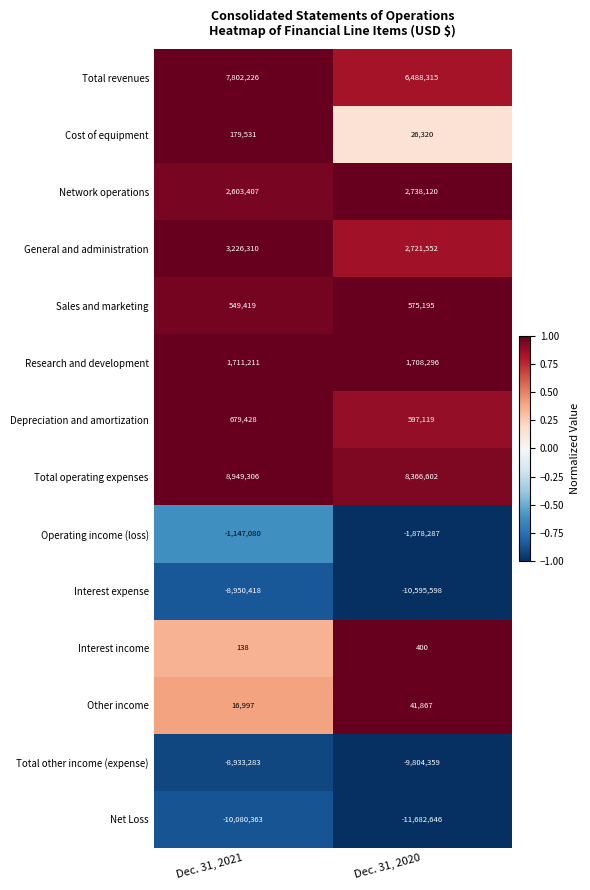

Is it true that Network operations equals 3616731 at Dec. 31, 2020?

False